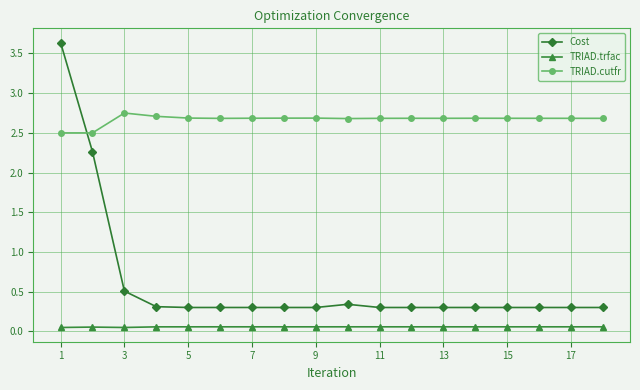

What are all the series names shown in the legend?

Cost, TRIAD.trfac, TRIAD.cutfr